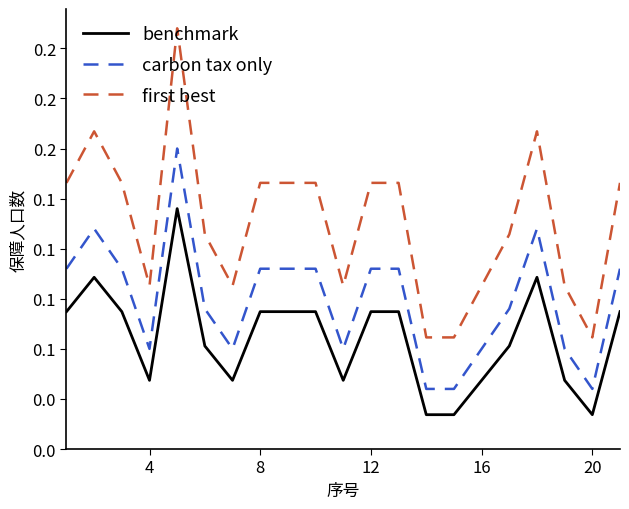

Does the chart have visible grid lines?

No